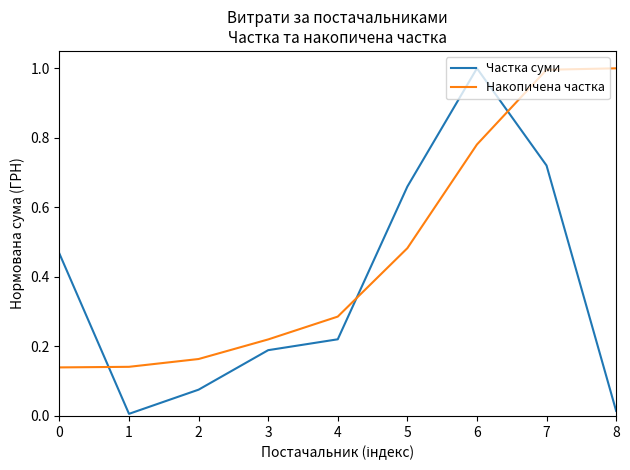

True or false: Частка суми and Накопичена частка intersect in this chart.

True